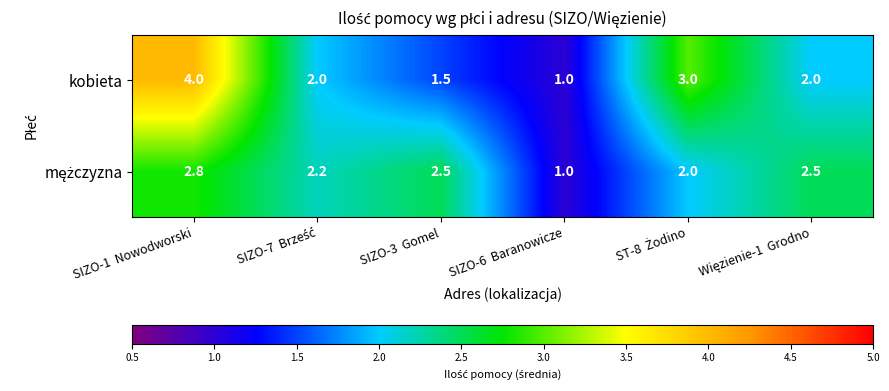

Where does the kobieta series first go above 2?

SIZO-1  Nowodworski